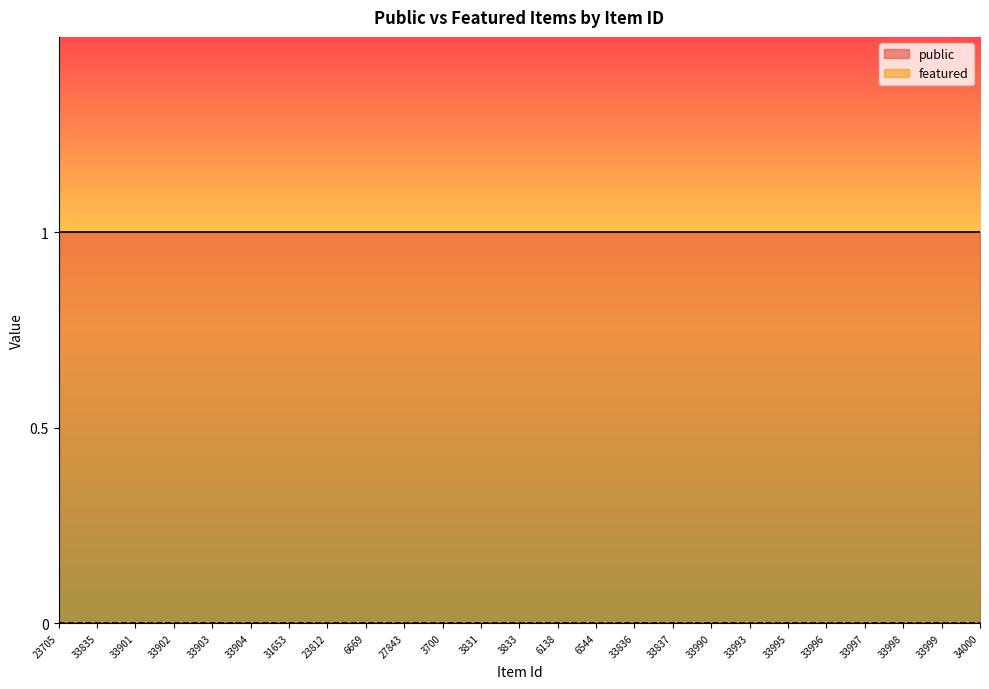

Does the chart have visible grid lines?

No